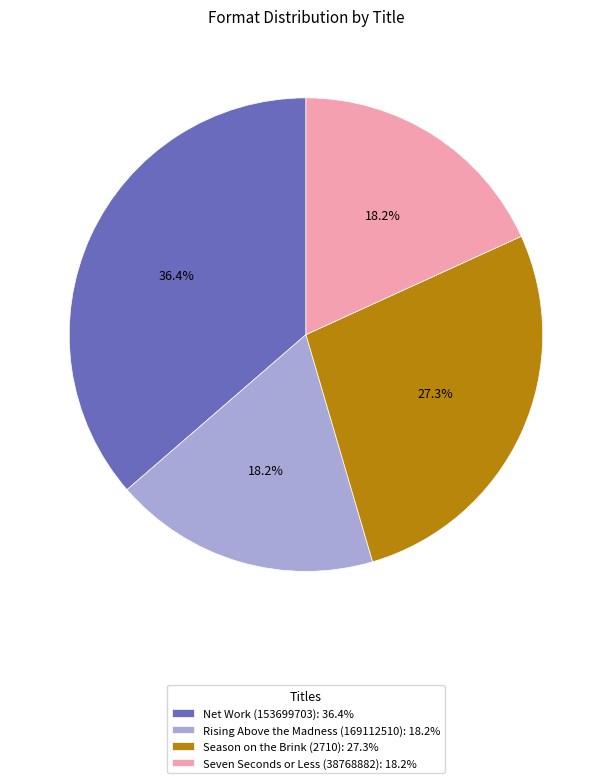

What percentage is the Season on the Brink (2710) slice, to the nearest percent?

27%